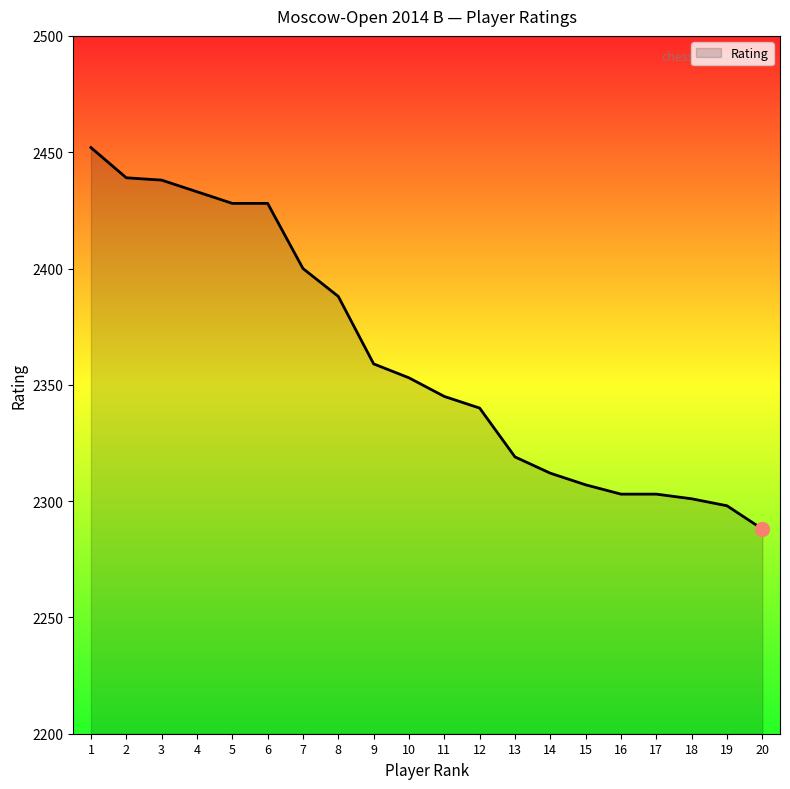

What is the sum of all values?

47234